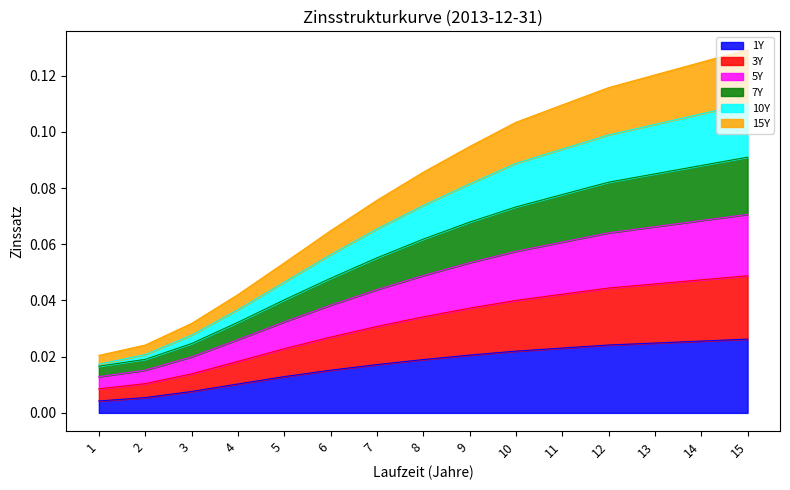

Which series has the widest spread of values?

3Y